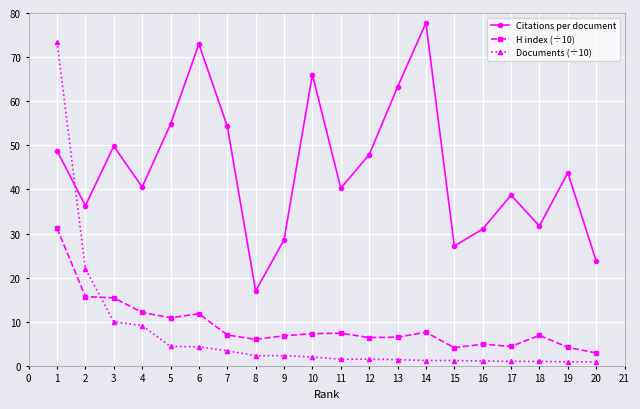

Is it true that Citations per document equals 54.8 at 5?

True